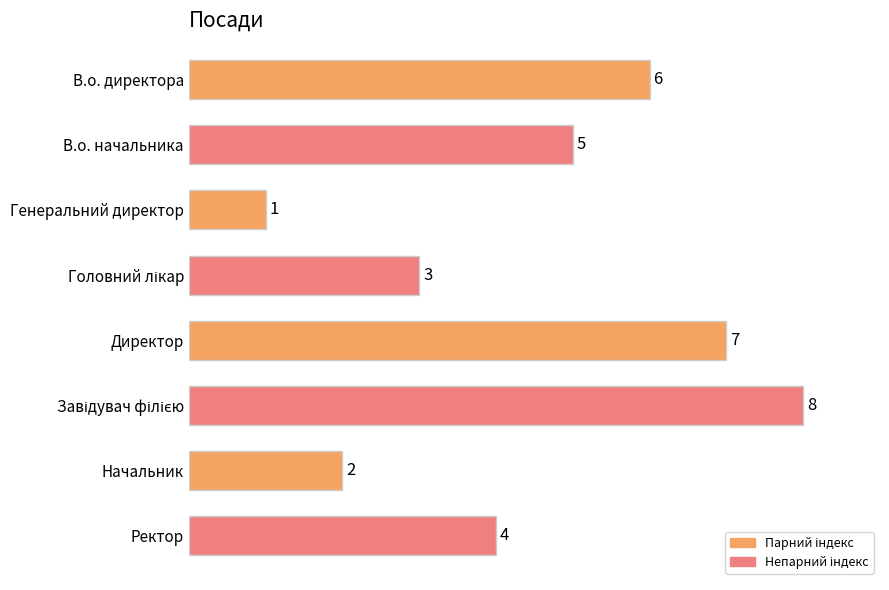

Reading bottom to top, list all the values displayed in this chart.

4	2	8	7	3	1	5	6